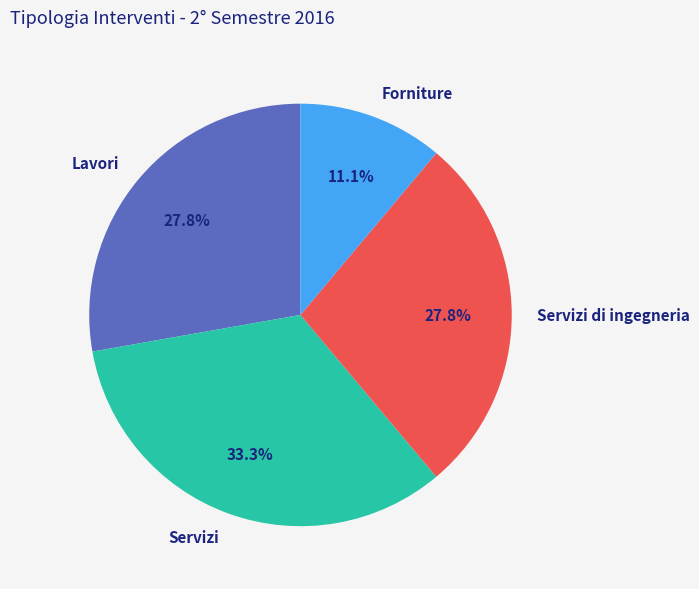

What percentage is NOT represented by Servizi di ingegneria?

72.2%